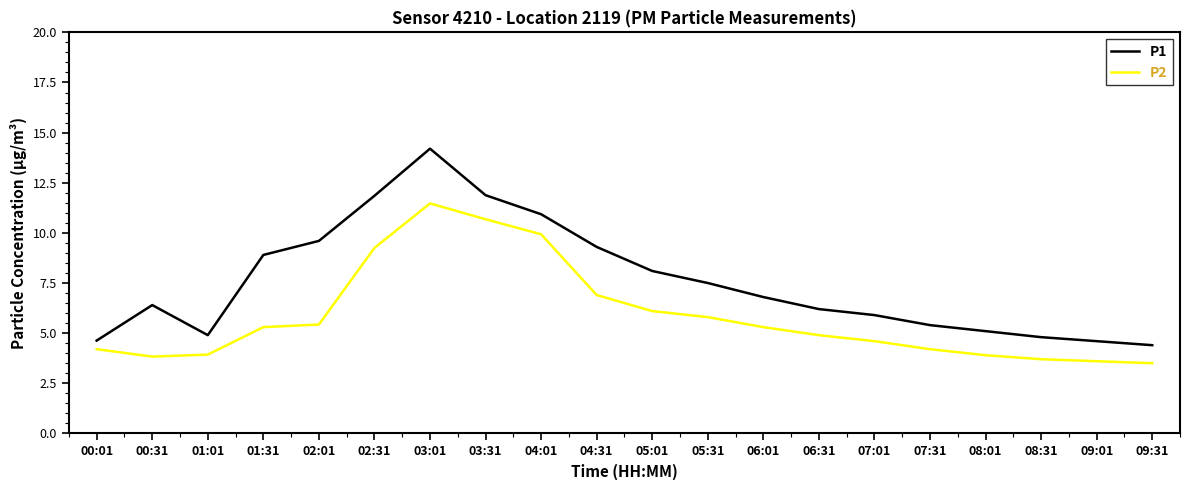

At which category does the chart reach its peak across all series?

03:01